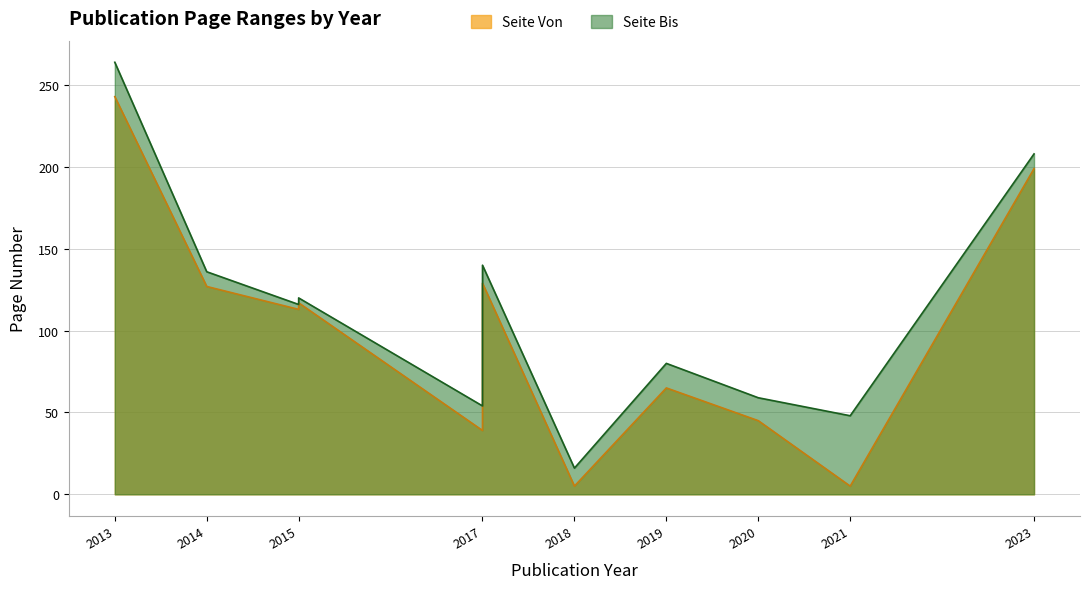

Reading left to right, transcribe all the data shown in this chart.

Seite Von: 243	127	113	117	39	115	129	5	65	45	5	199
Seite Bis: 264	136	116	120	54	128	140	16	80	59	48	208